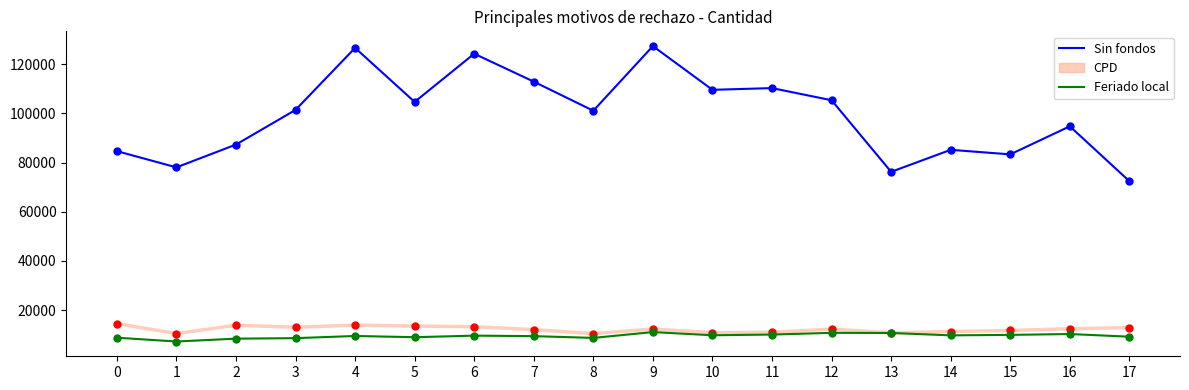

Rank the series at 2 from lowest to highest value.

Feriado local, CPD, Sin fondos